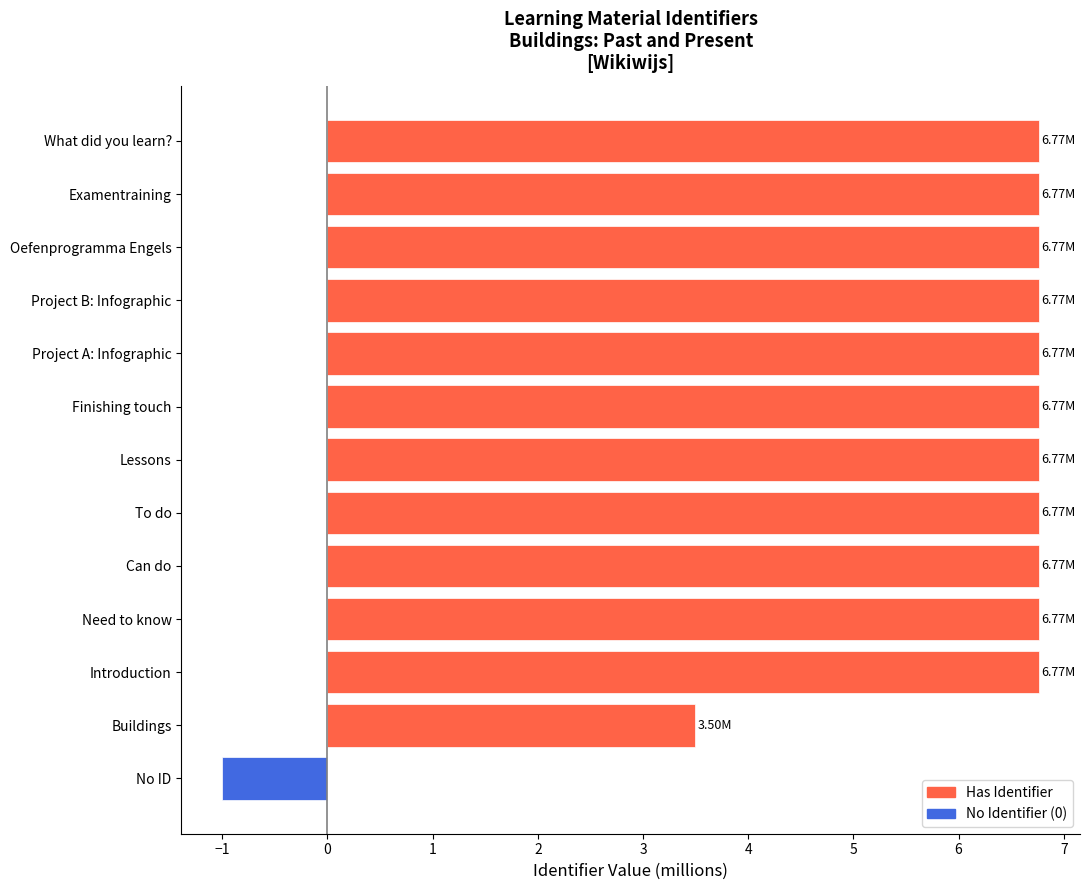

Approximately how many times larger is the value at Lessons compared to To do?

1.0